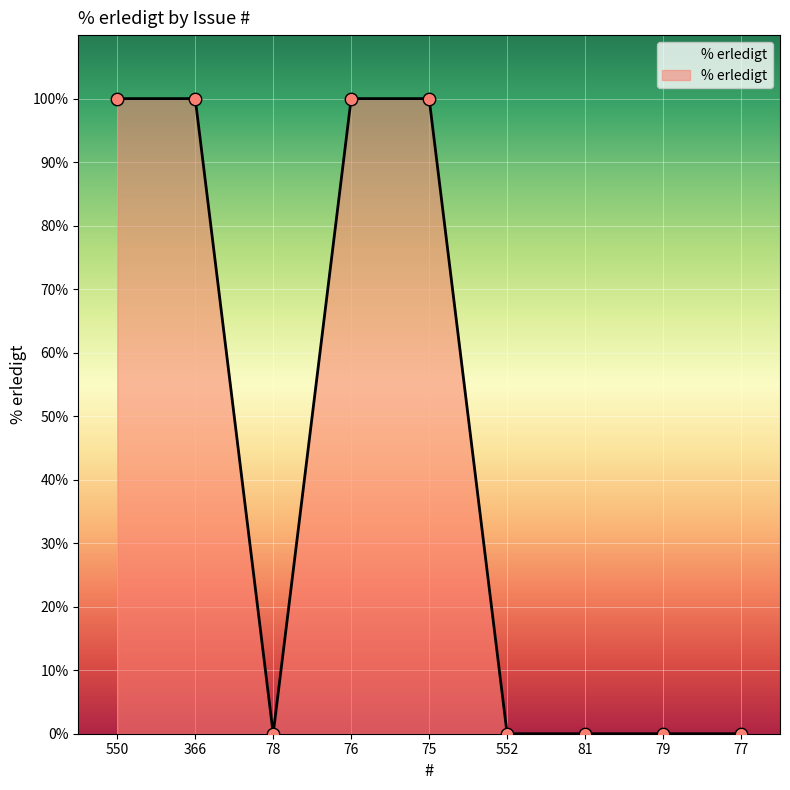

Which has a higher value, 550 or 79?

550